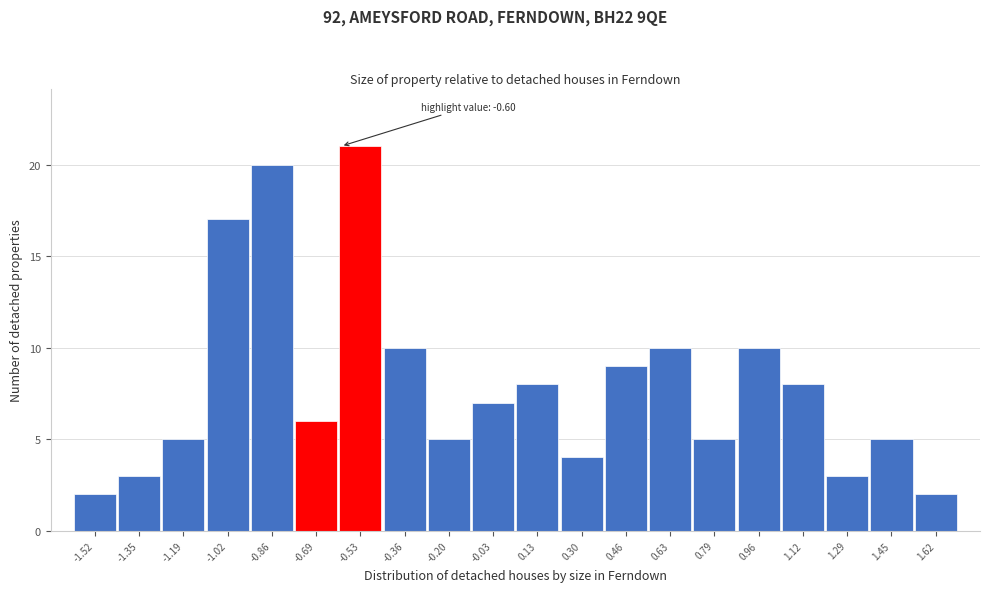

Over which range of the x-axis is the bar tallest?

-0.610 to -0.445